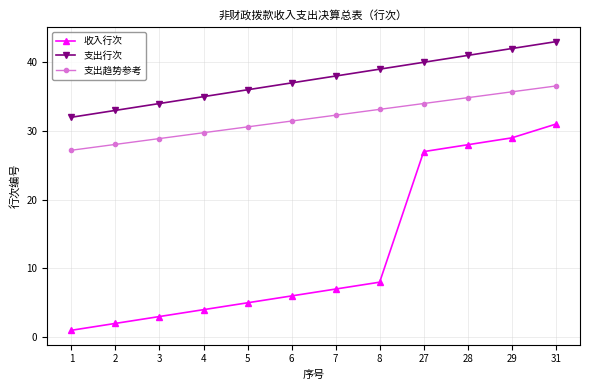

What is the difference between the highest and lowest values at 28?

13.0